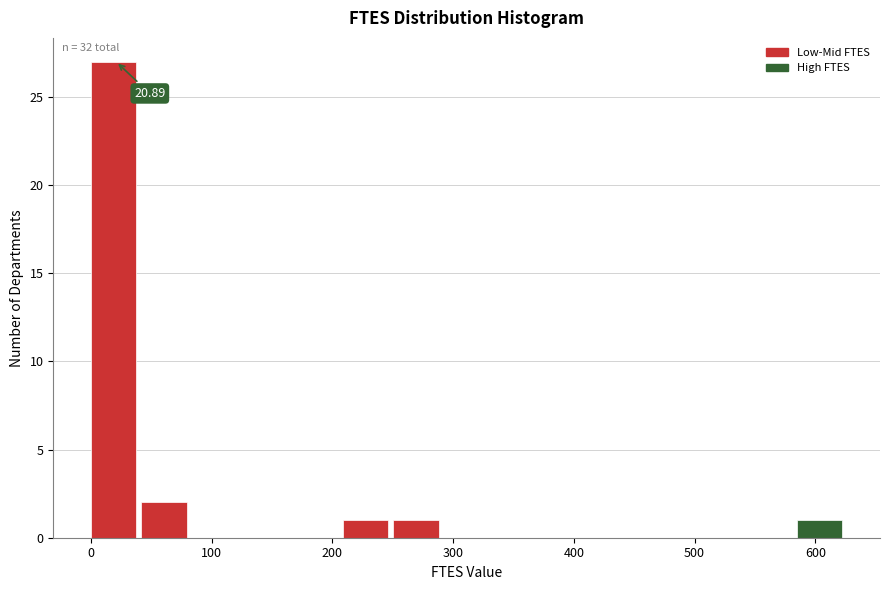

Over which range of the x-axis is the bar tallest?

0 to 40